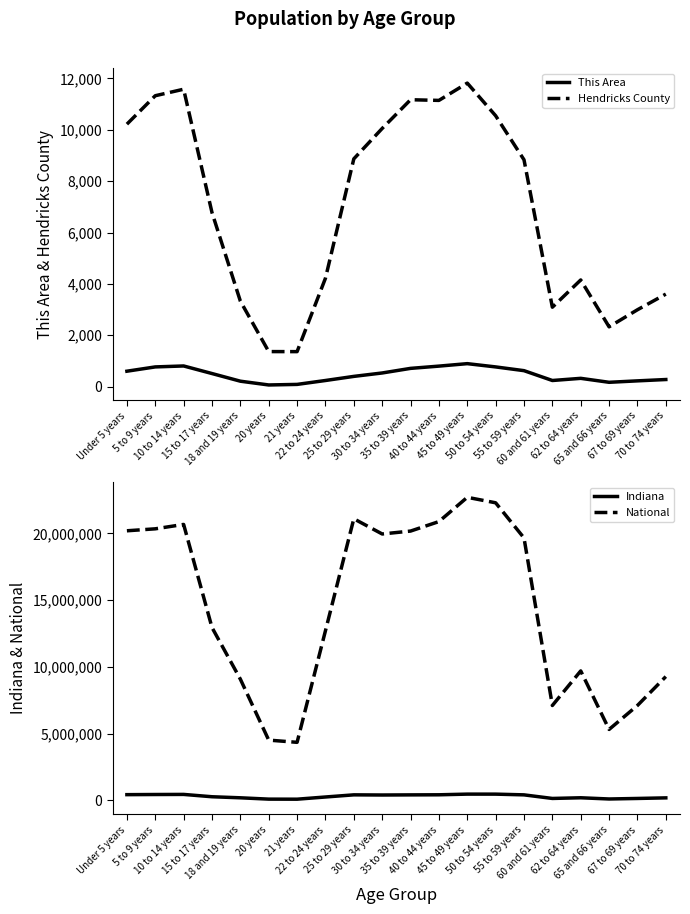

What is the total value across all series at 15 to 17 years?

13238773